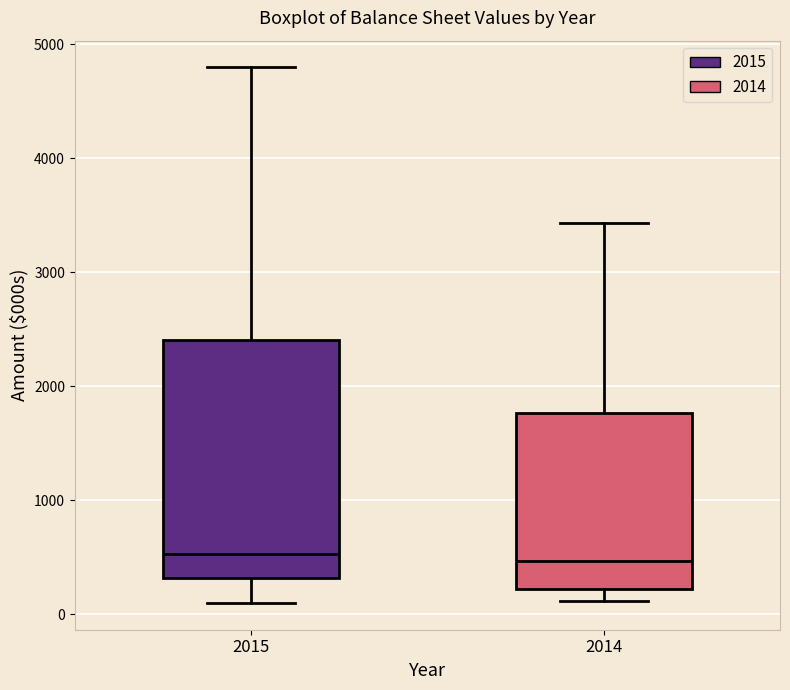

Reading left to right, transcribe this box plot: for each box, give where its median line is, the range the box spans, and where its two whiskers end, as read against the y-axis. The values are not printed on the chart, so give them approximately, as read against the axis.

2015: median 500, box 300 to 2400, whiskers 100 to 4800
2014: median 500, box 200 to 1800, whiskers 100 to 3400